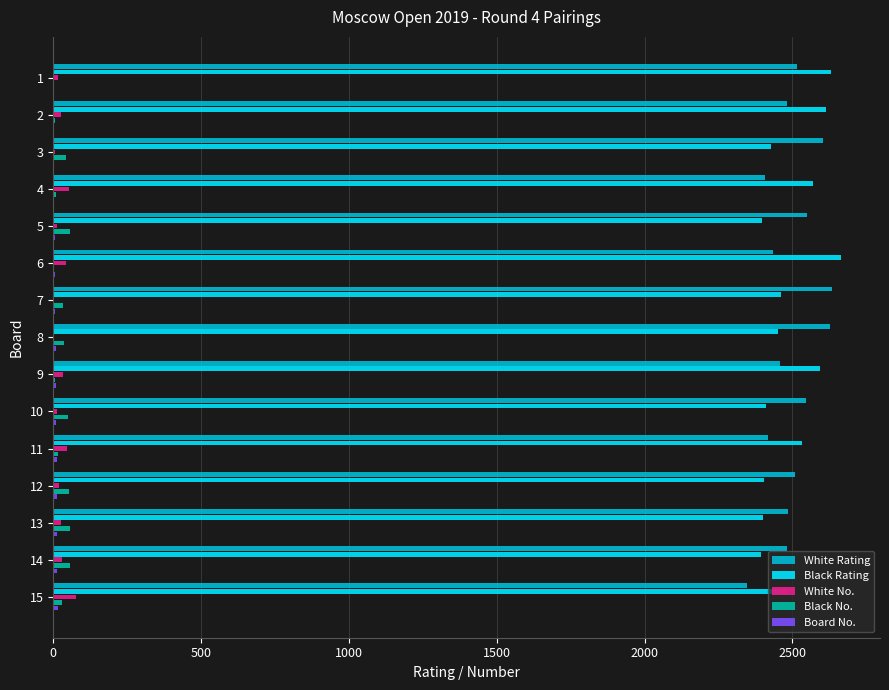

Is the value of Black Rating at 10 greater than the value of White No. at 10?

Yes